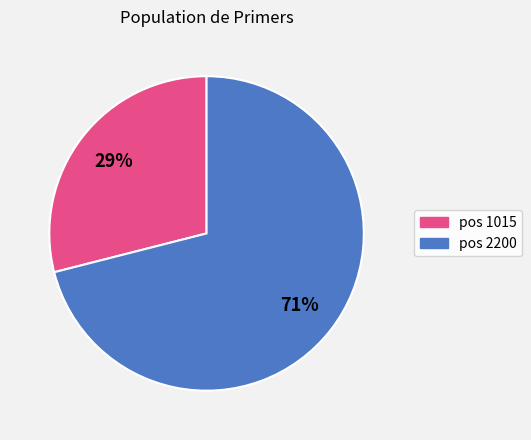

To the nearest percent, what portion does pos 1015 represent?

29%